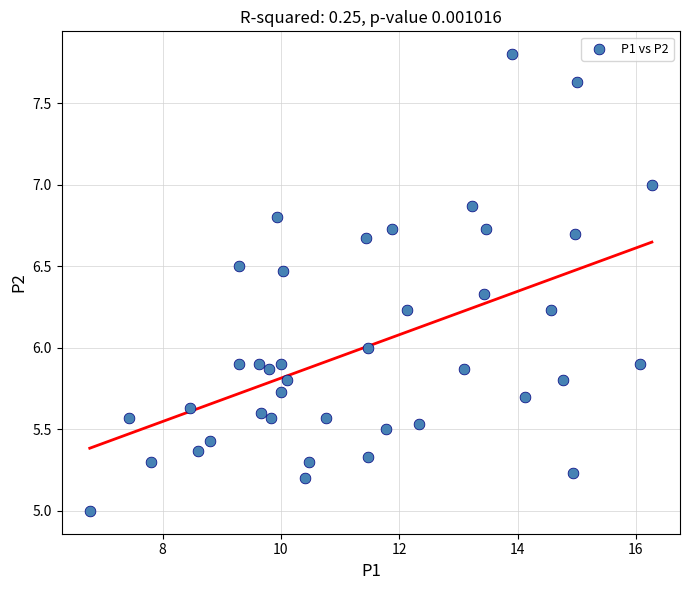

What is the range of X values (max minus min)?

9.5